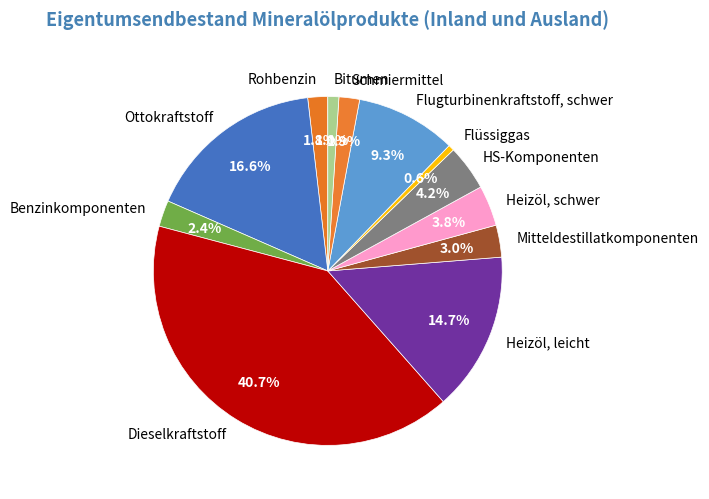

Is the sum of Heizöl, leicht and Benzinkomponenten greater than half?

No